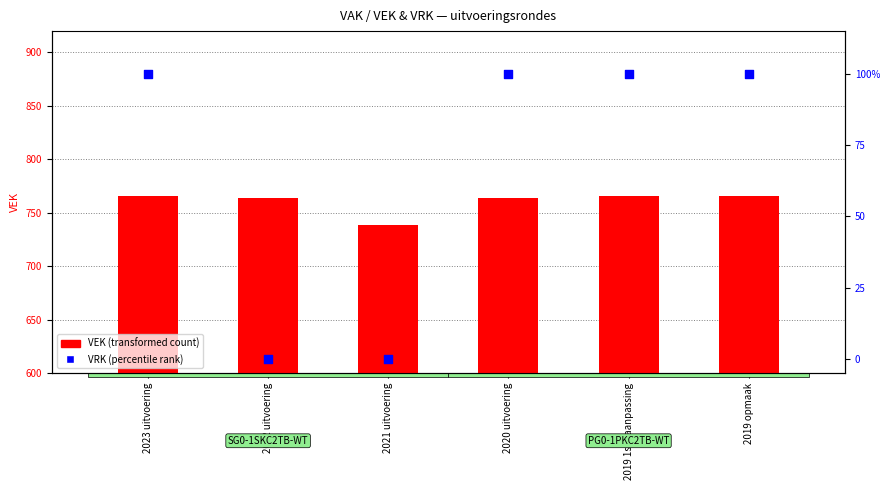

Which series reaches the minimum Y coordinate?

VRK (percentile rank)